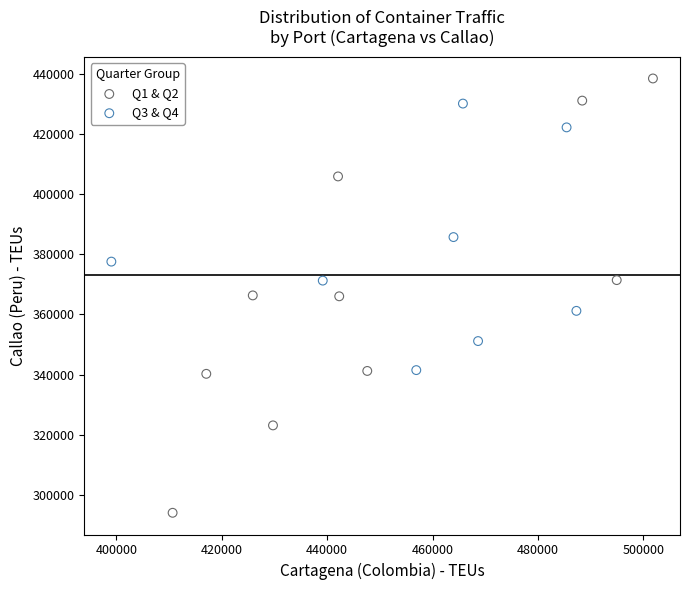

Which series reaches the maximum Y coordinate?

Q1 & Q2